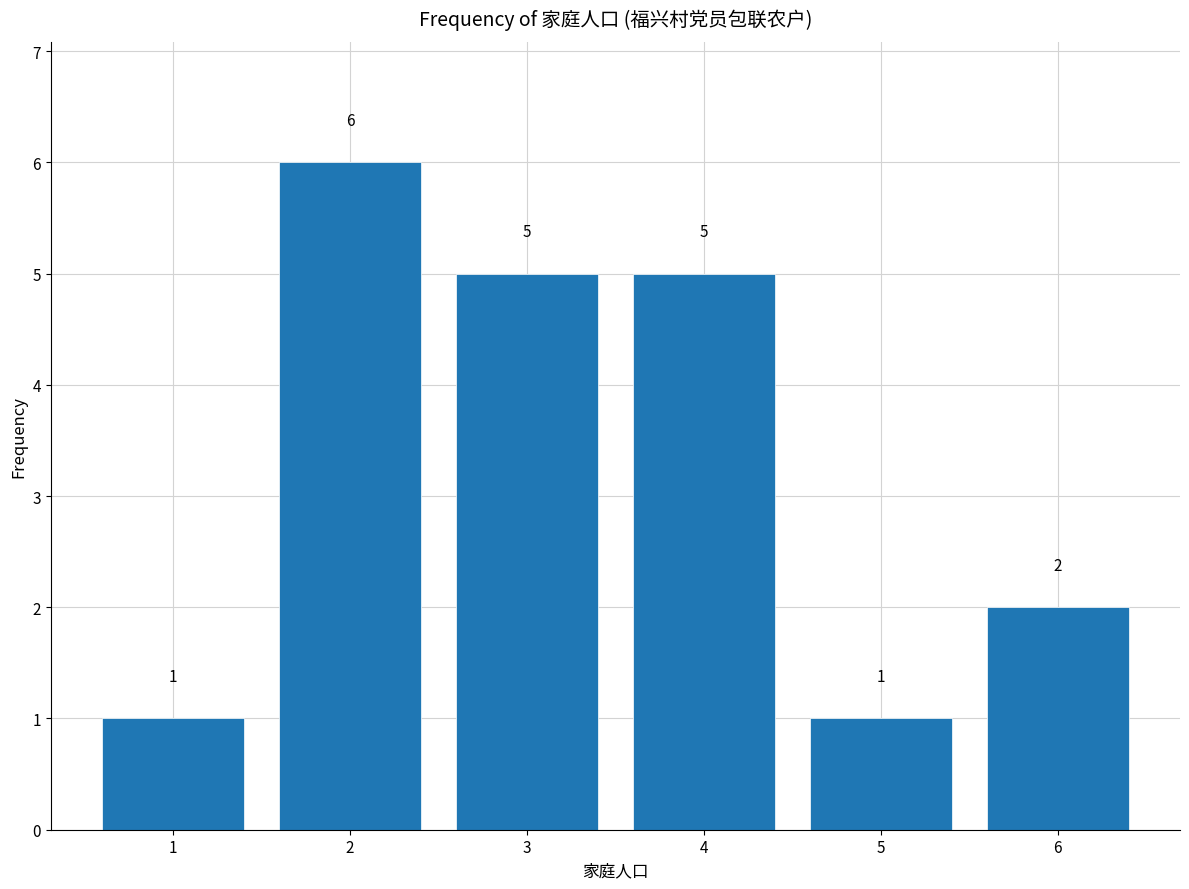

How tall is the bar that spans 5.5 to 6.5 on the x-axis?

2